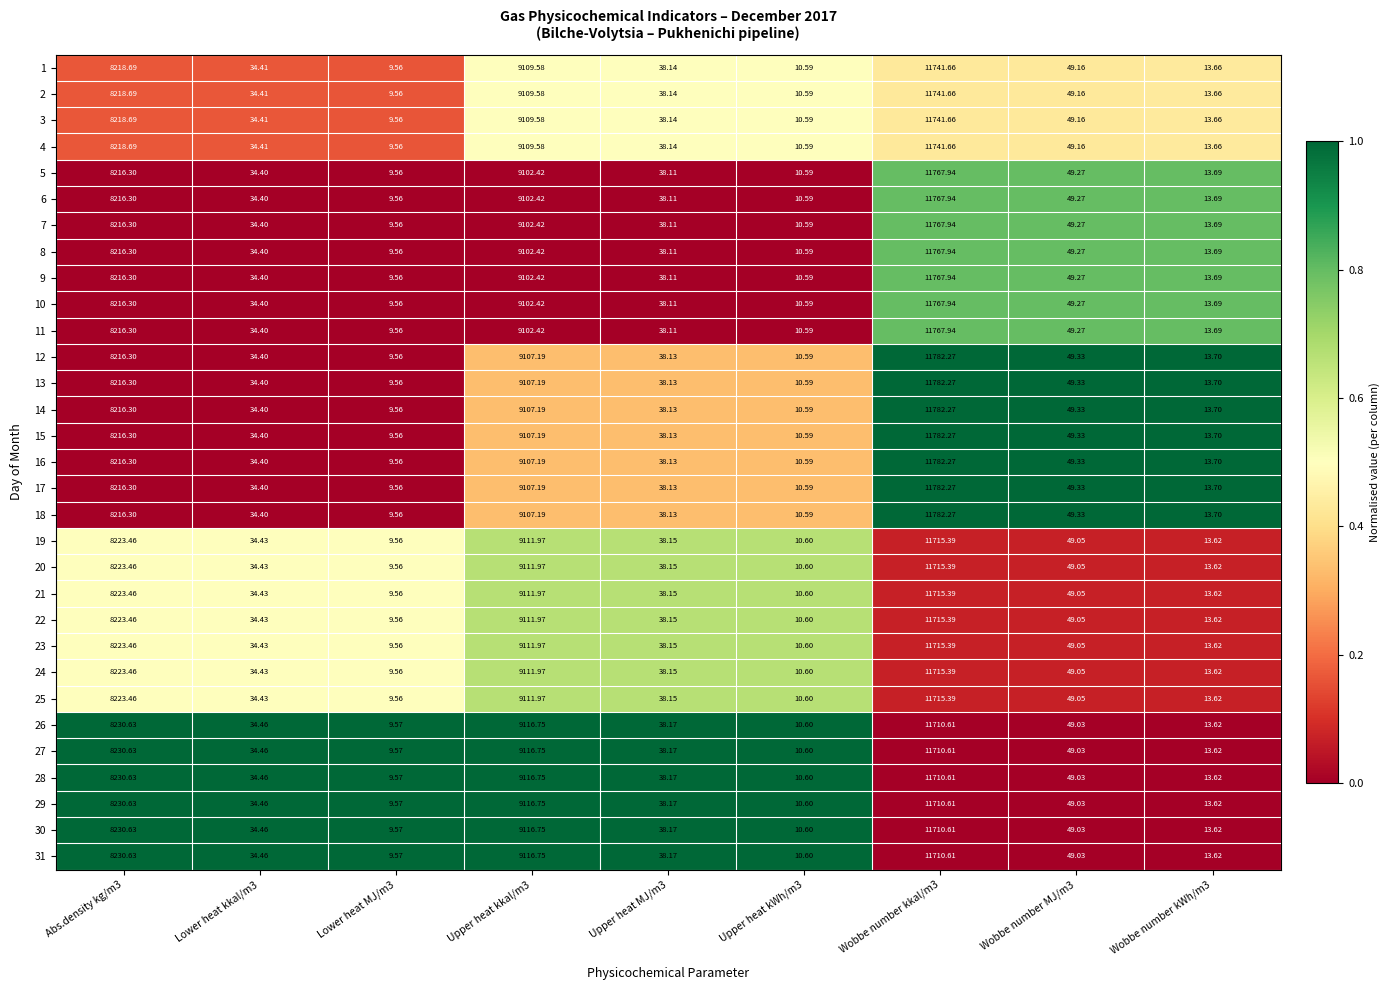

Is the value of 16 at Upper heat MJ/m3 greater than the value of 11 at Upper heat kWh/m3?

Yes